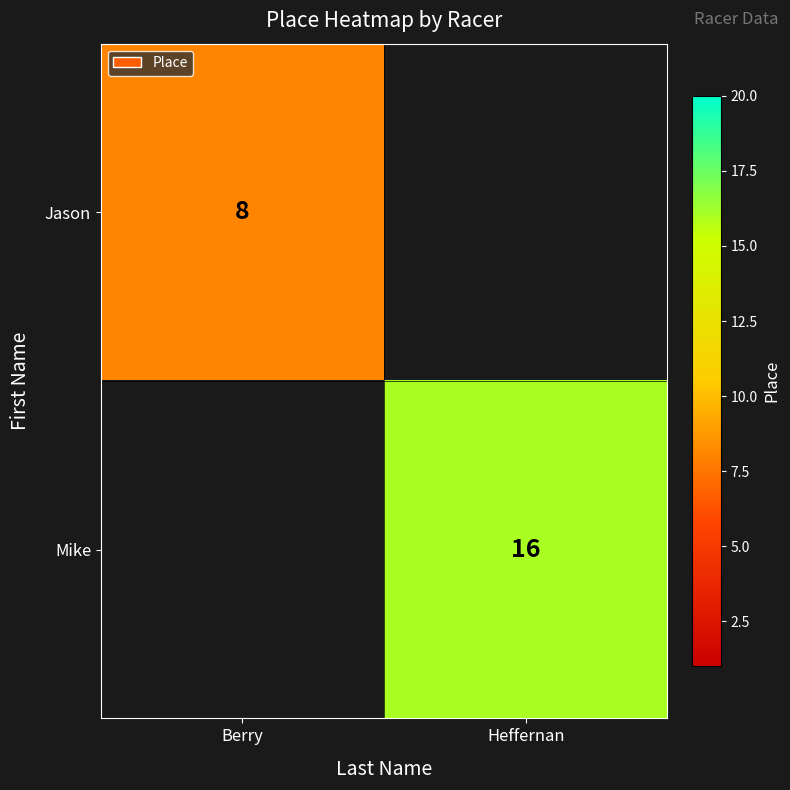

What is the minimum value shown in the chart?

8.0